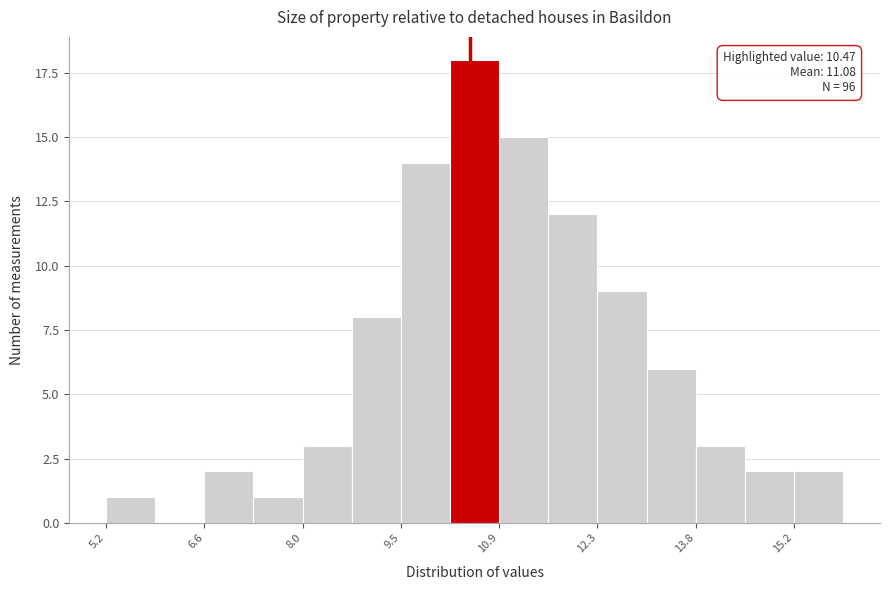

Read against the x-axis, roughly where is the centre of the tallest bar?

10.6